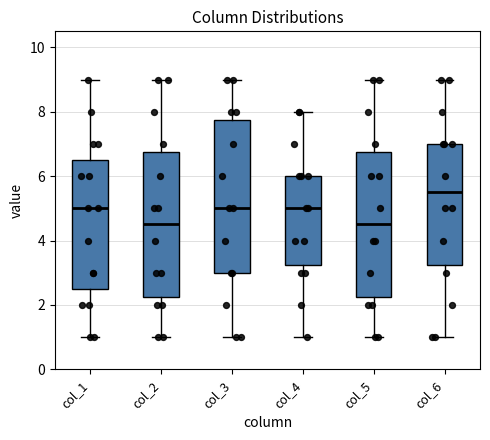

Which box is the tallest, from its lower edge to its upper edge?

col_3